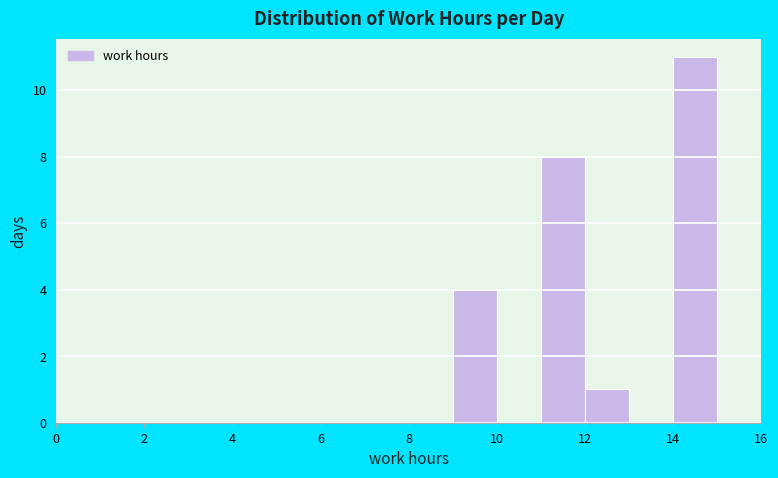

Reading left to right, transcribe this chart: for each bar, give the range it covers on the x-axis and its height. The values are not printed on the chart, so give them approximately, as read against the axis.

0 to 5: 0
5 to 9: 0
9 to 10: 4
10 to 11: 0
11 to 12: 8
12 to 13: 1
13 to 14: 0
14 to 15: 11
15 to 16: 0